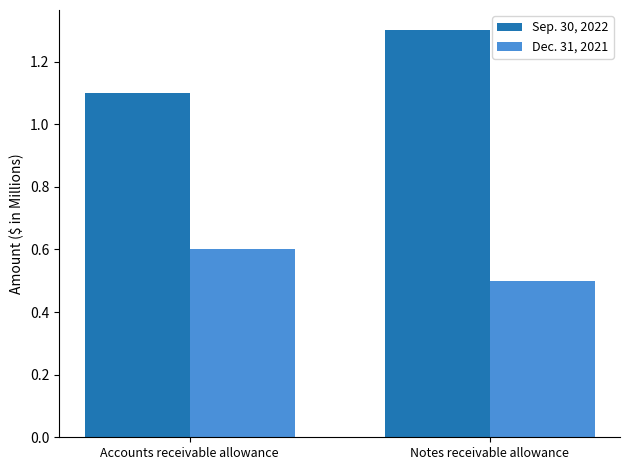

Count the number of categories in the chart.

2